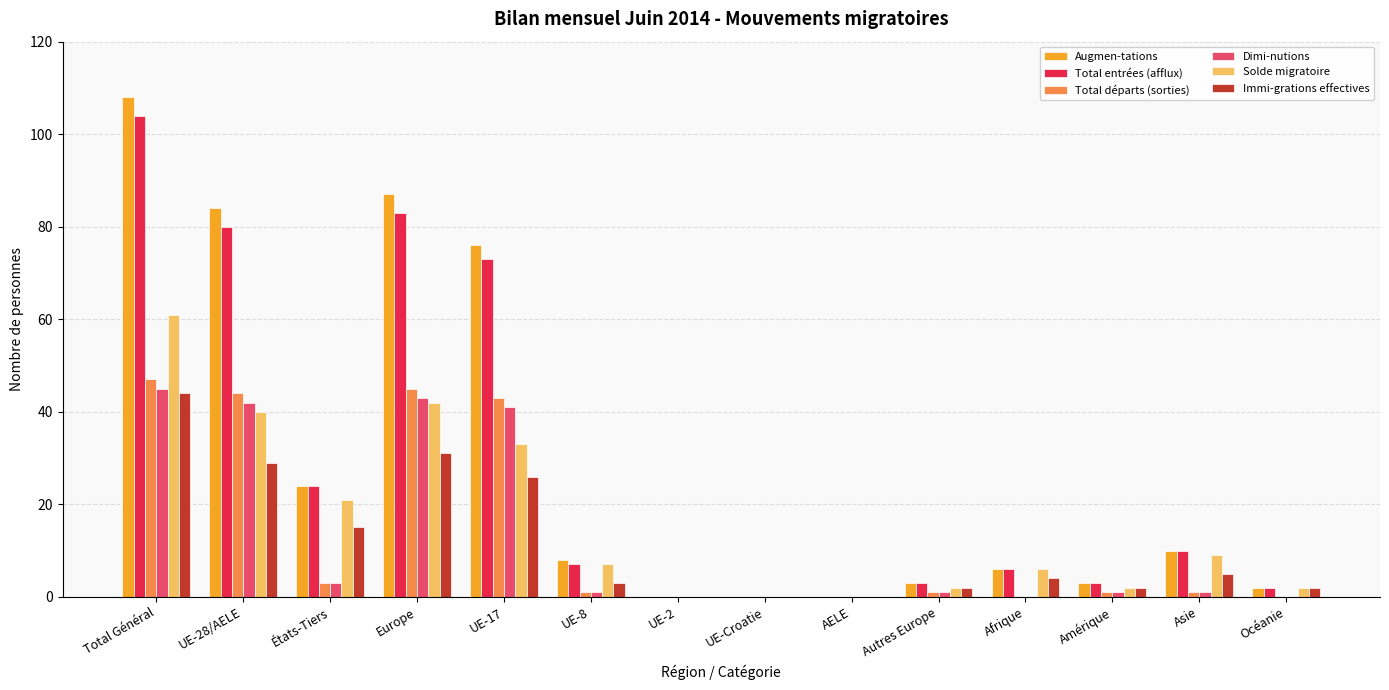

Is it true that Solde migratoire equals 60 at UE-28/AELE?

False